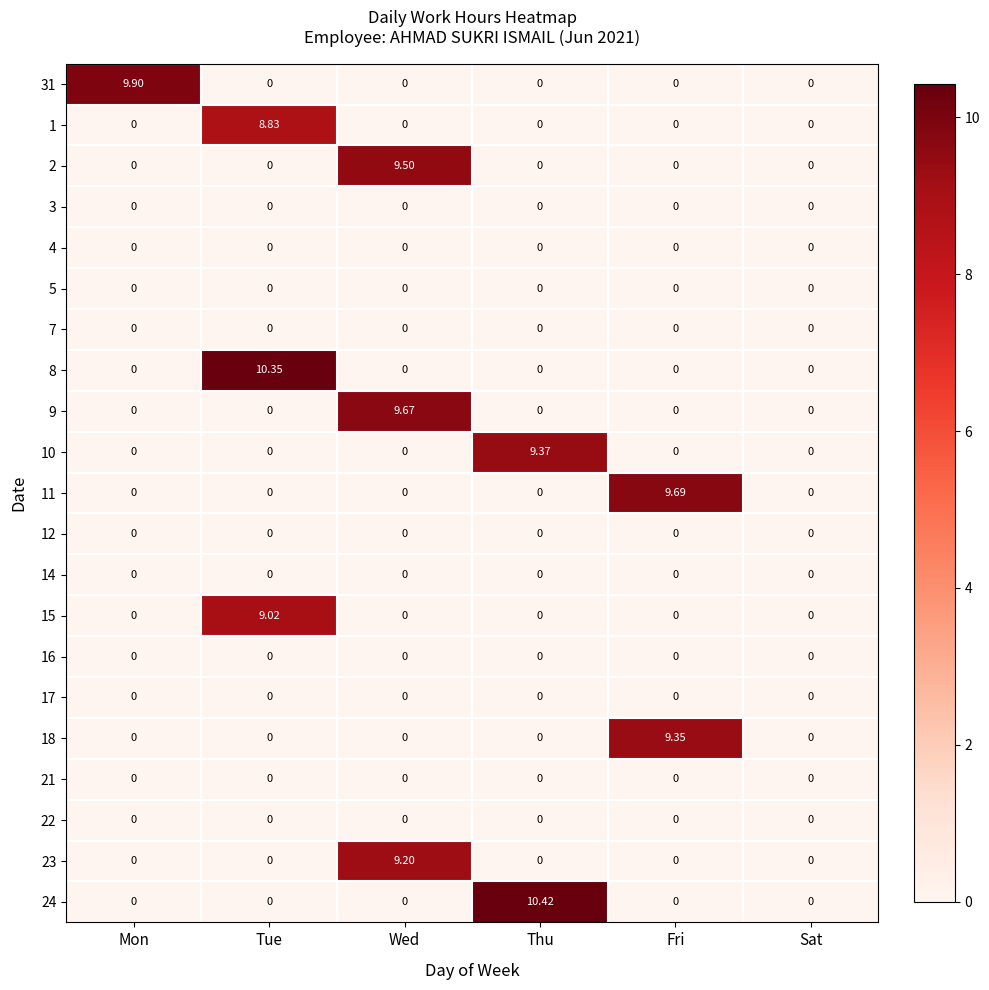

Which category has the highest value across all series?

Thu